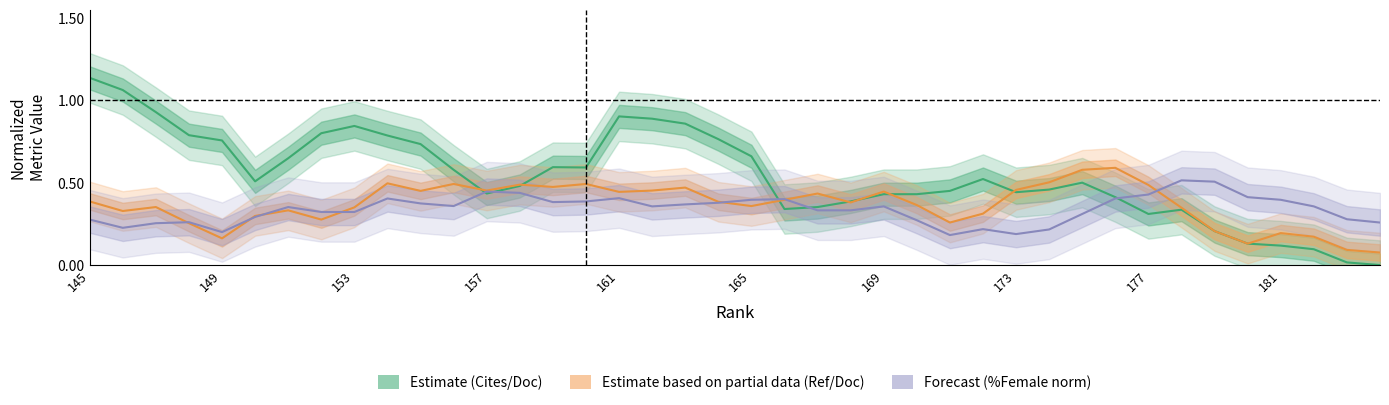

What is the sum of all Forecast (%Female norm) values?

13.6